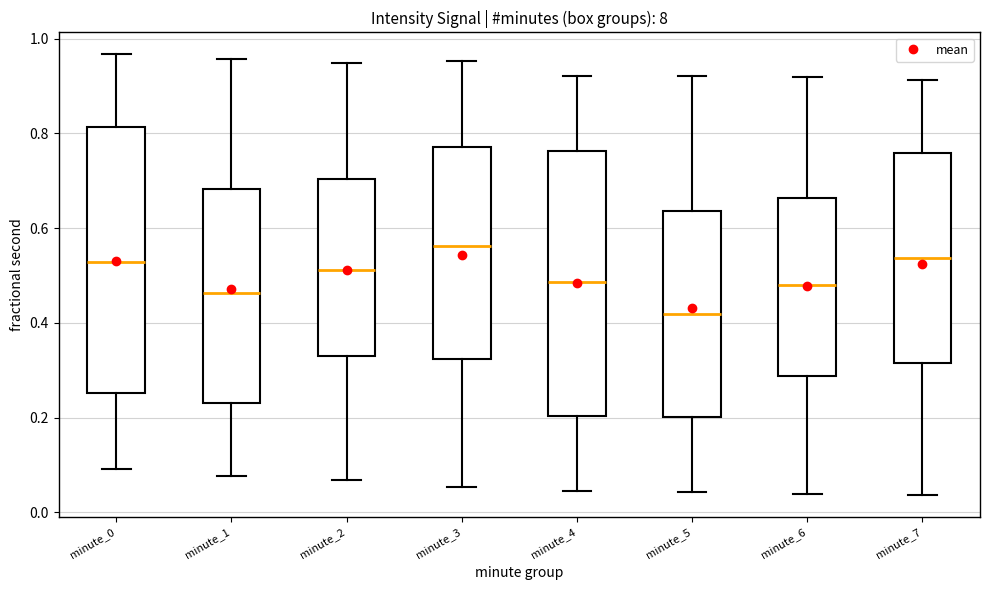

Reading left to right, read every box against the y-axis: the position of its median line, the range the box covers, and the ends of its whiskers. The values are not printed on the chart, so give them approximately, as read against the axis.

minute_0: median 0.52, box 0.26 to 0.82, whiskers 0.10 to 0.96
minute_1: median 0.46, box 0.24 to 0.68, whiskers 0.08 to 0.96
minute_2: median 0.52, box 0.32 to 0.70, whiskers 0.06 to 0.94
minute_3: median 0.56, box 0.32 to 0.78, whiskers 0.06 to 0.96
minute_4: median 0.48, box 0.20 to 0.76, whiskers 0.04 to 0.92
minute_5: median 0.42, box 0.20 to 0.64, whiskers 0.04 to 0.92
minute_6: median 0.48, box 0.28 to 0.66, whiskers 0.04 to 0.92
minute_7: median 0.54, box 0.32 to 0.76, whiskers 0.04 to 0.92